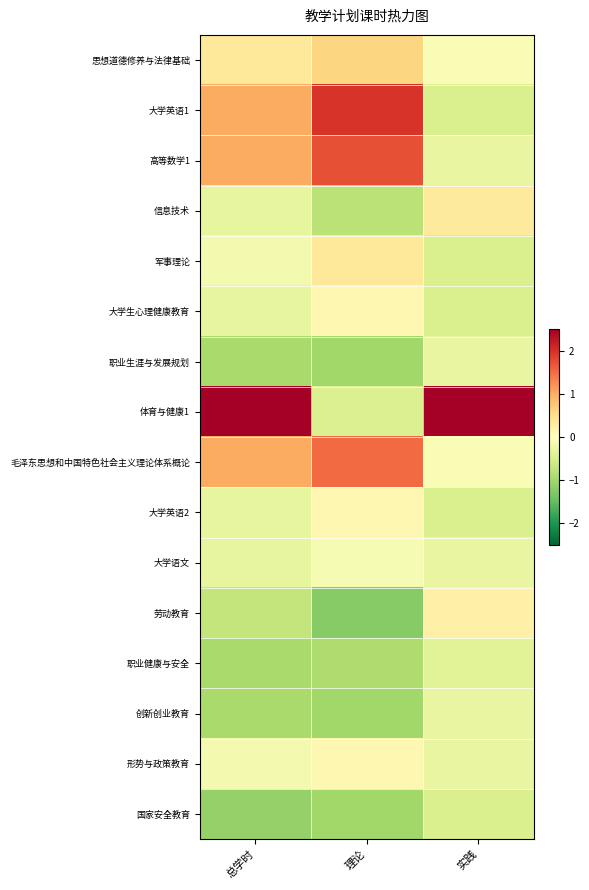

What is the smallest value displayed?

-1.2